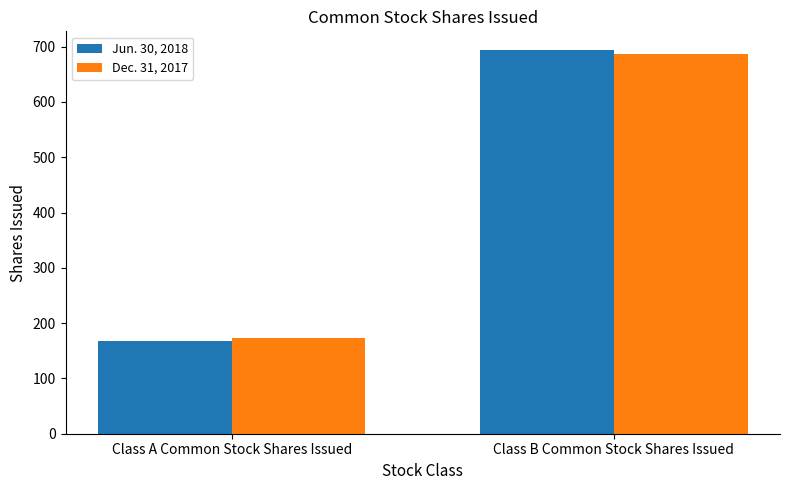

What is the label of the 2nd bar from the right?

Class A Common Stock Shares Issued